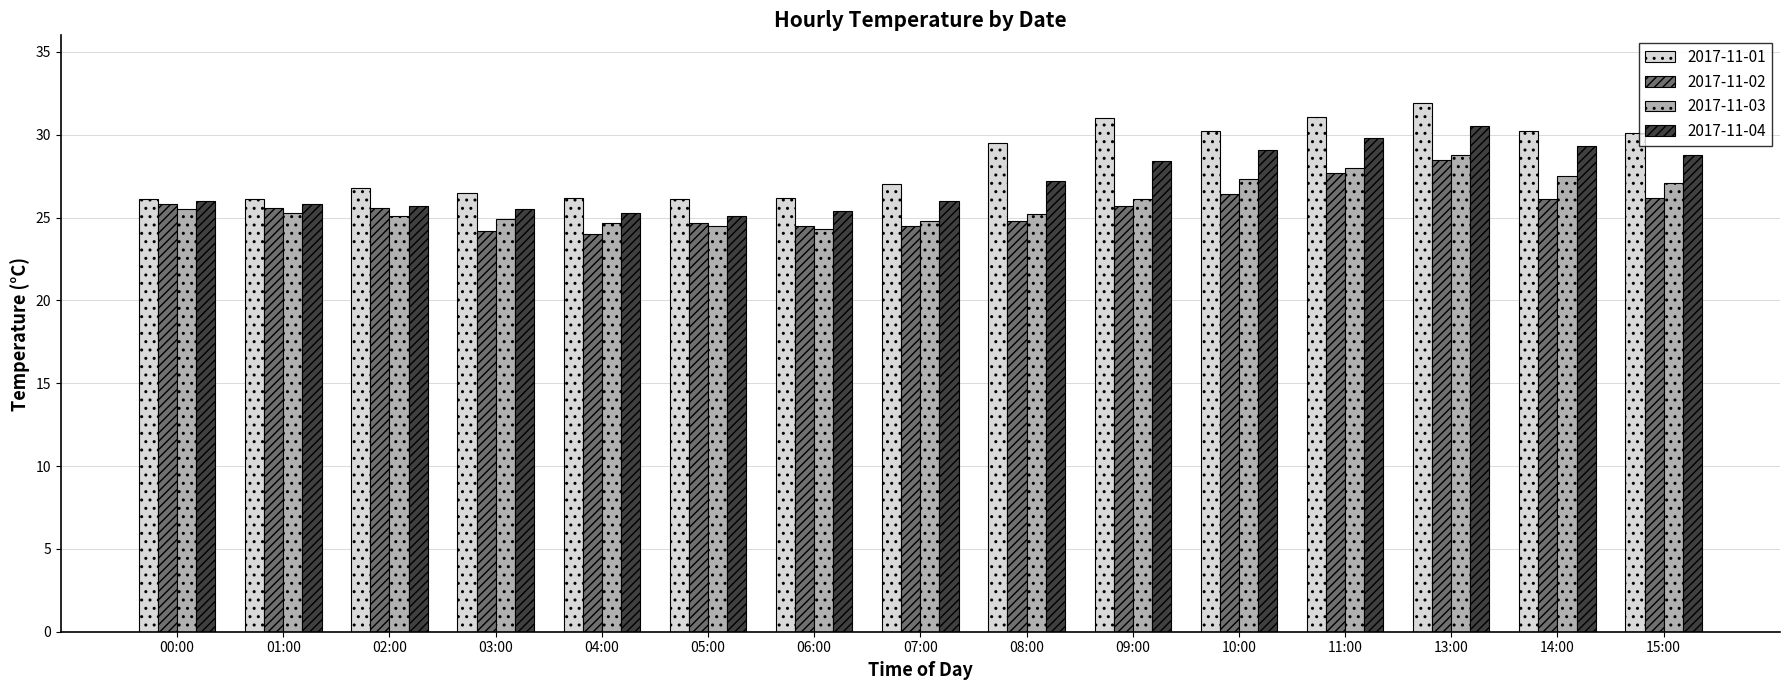

What is the lowest value of the 2017-11-01 series?

26.1